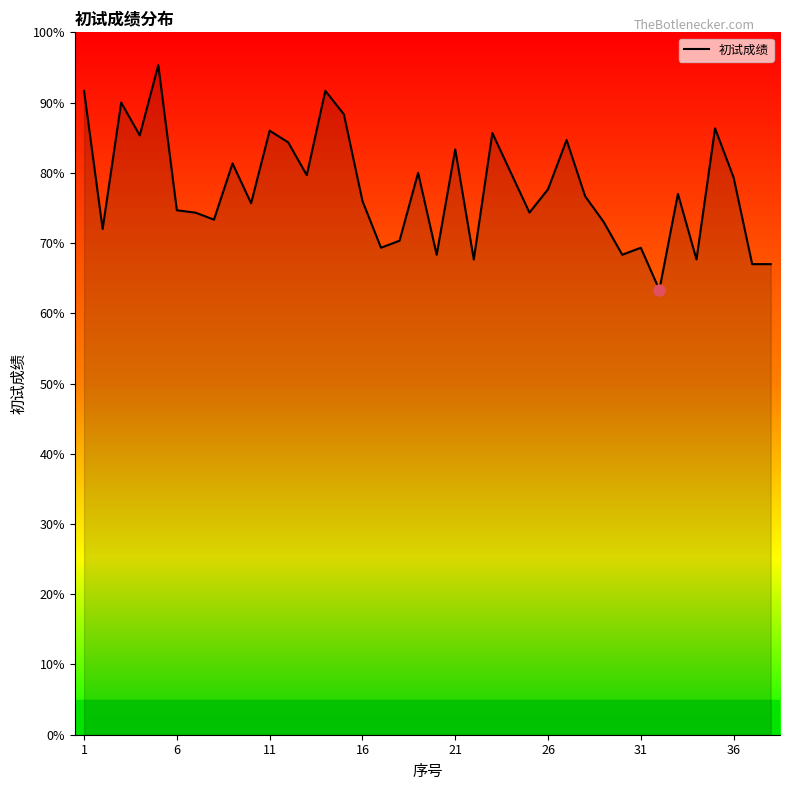

What is the minimum value shown in the chart?

63.3